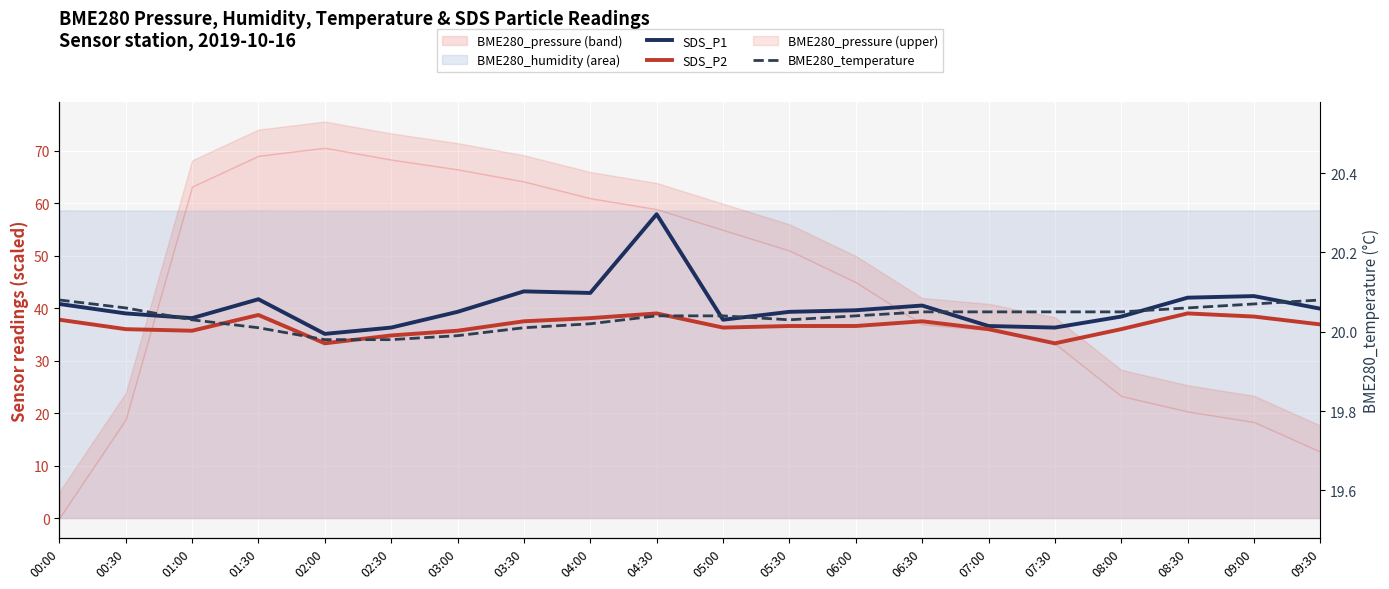

What is the difference between the highest and lowest values at 02:00?

15.1